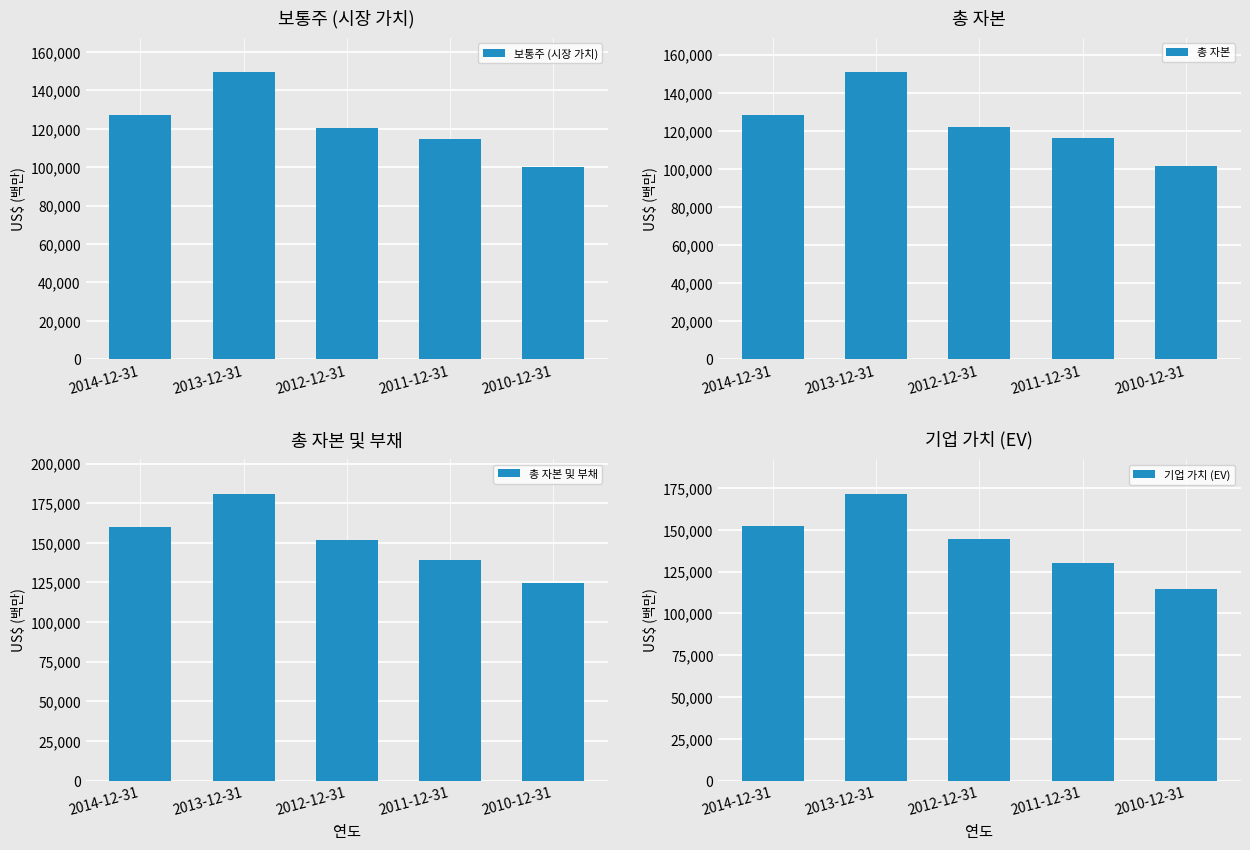

What is the spread (max minus min) of values at 2014-12-31?

32861